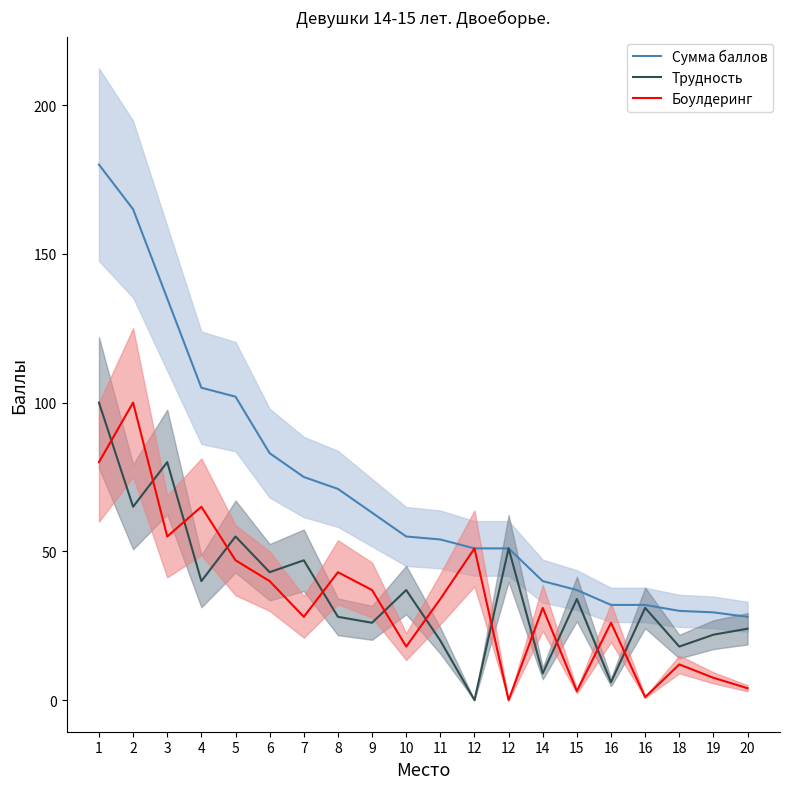

Reading left to right, what are all the values shown in this chart?

Сумма баллов: 180.0	165.0	135.0	105.0	102.0	83.0	75.0	71.0	63.0	55.0	54.0	51.0	51.0	40.0	37.0	32.0	32.0	30.0	29.5	28.0
Трудность: 100.0	65.0	80.0	40.0	55.0	43.0	47.0	28.0	26.0	37.0	20.0	0.0	51.0	9.0	34.0	6.0	31.0	18.0	22.0	24.0
Боулдеринг: 80.0	100.0	55.0	65.0	47.0	40.0	28.0	43.0	37.0	18.0	34.0	51.0	0.0	31.0	3.0	26.0	1.0	12.0	7.5	4.0